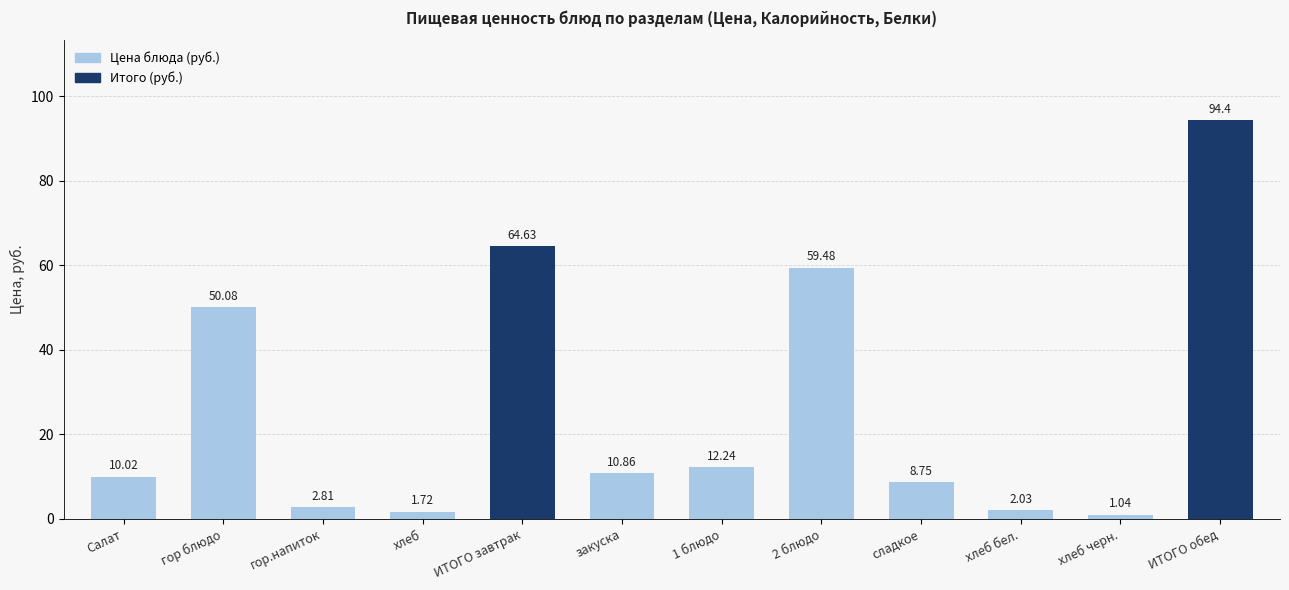

What is the change in value from 1 блюдо to 2 блюдо?

+47.2